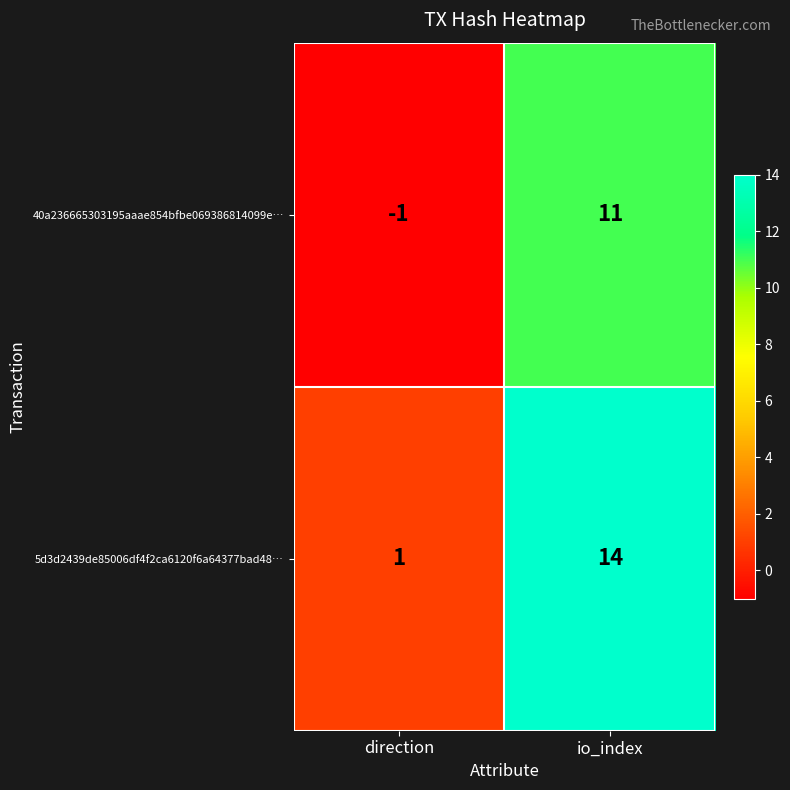

Reading left to right, list all the values displayed in this chart.

40a236665303195aaae854bfbe069386814099e…: direction=-1	io_index=11
5d3d2439de85006df4f2ca6120f6a64377bad48…: direction=1	io_index=14